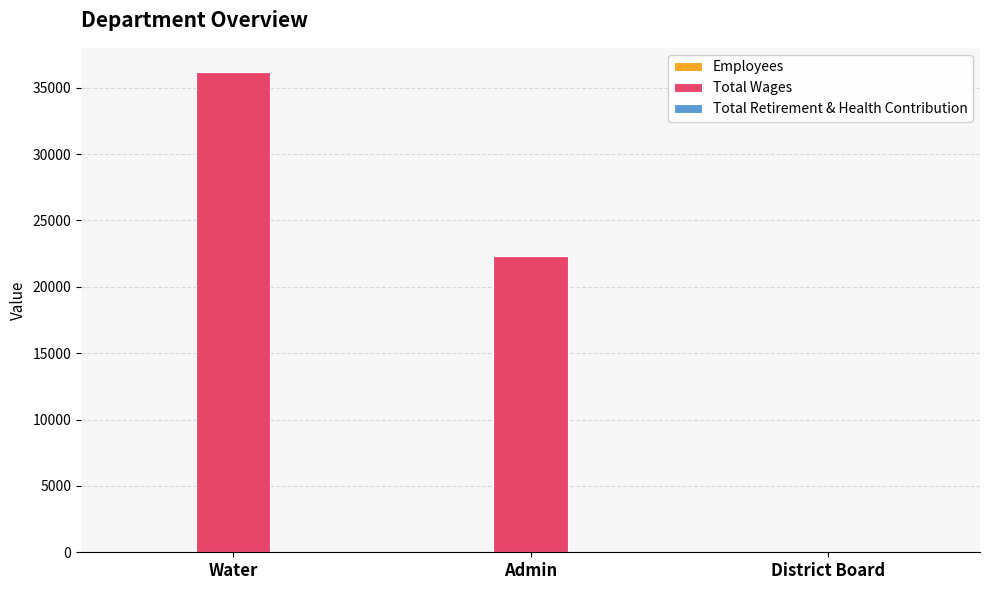

At which category is the sum across all series the highest?

Water